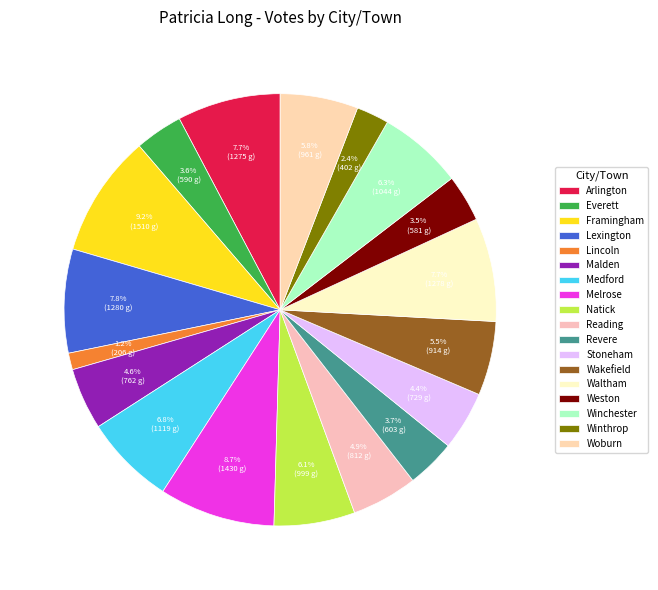

Is Natick the majority of the pie?

No